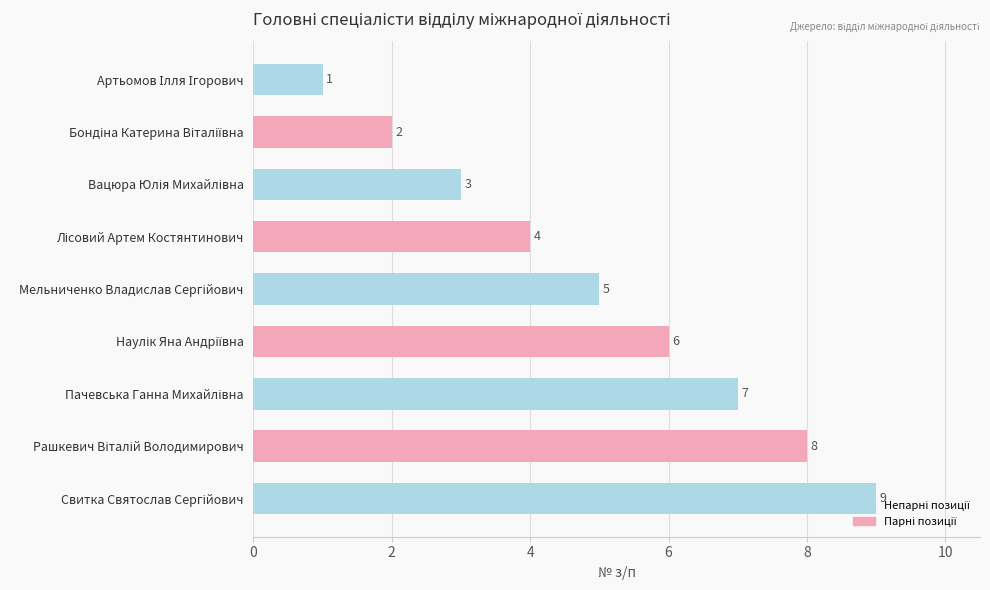

What is the average value?

5